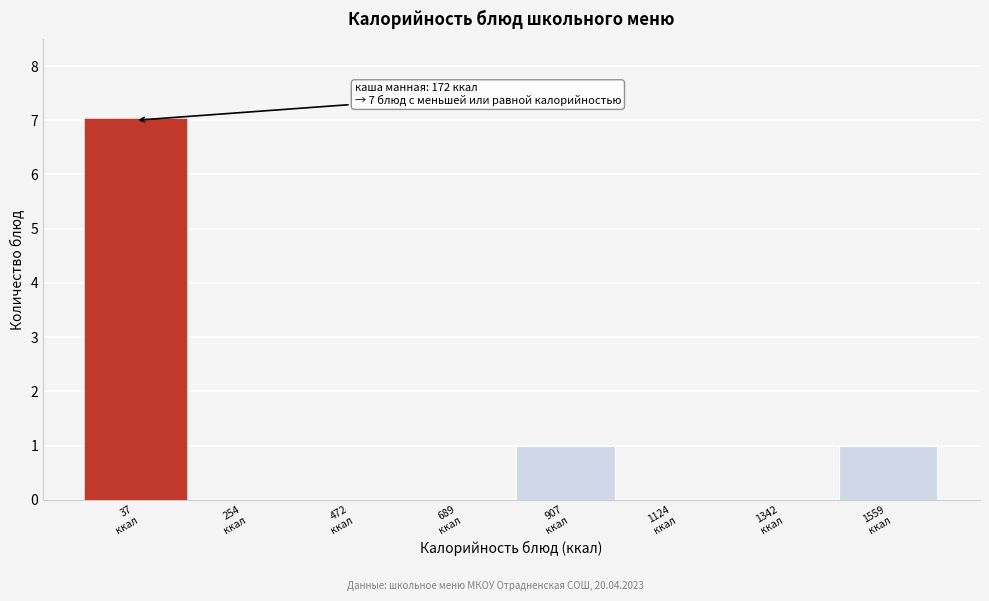

What is the sum of all values?

9